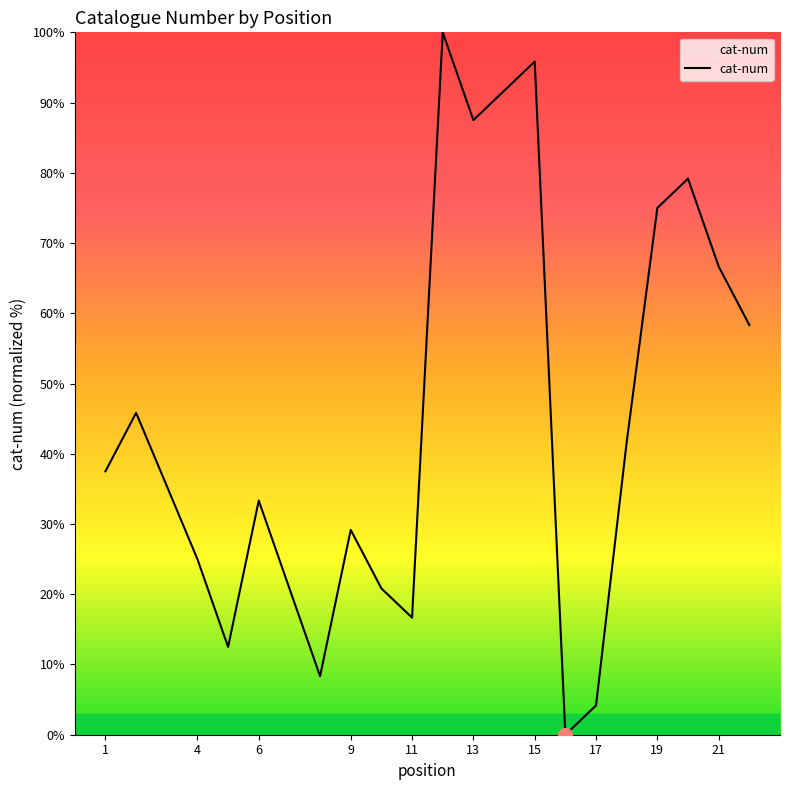

What is the maximum value shown in the chart?

100.0